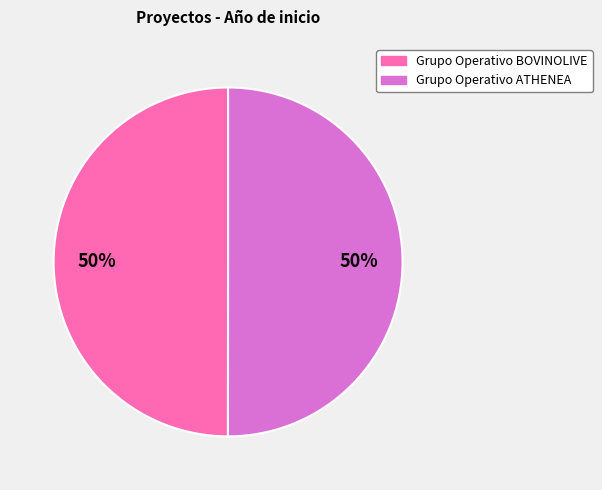

How many segments does this pie chart have?

2